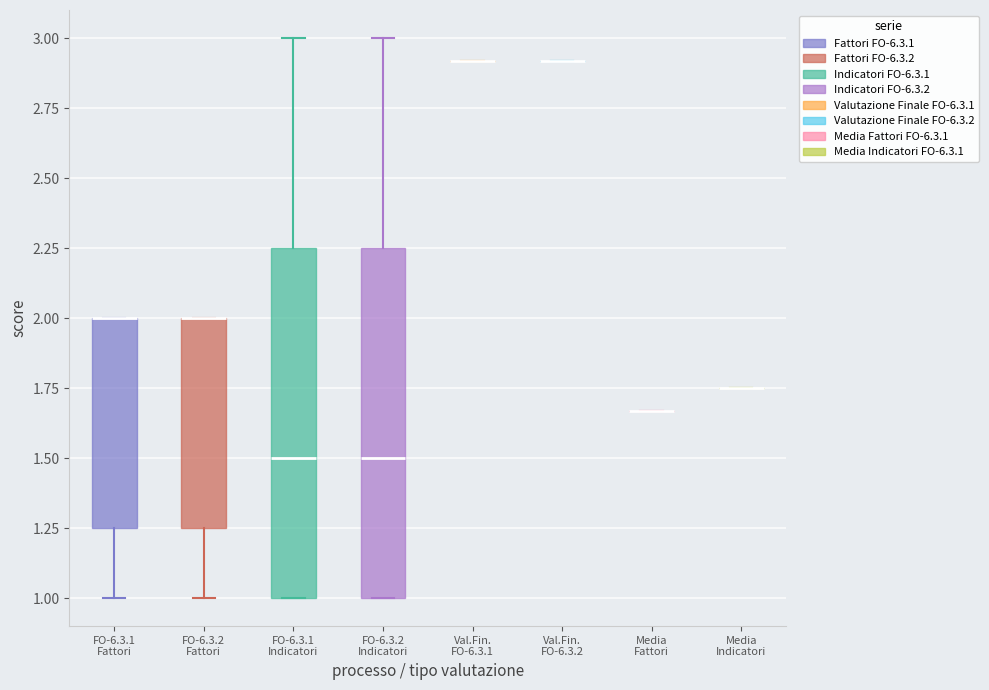

Reading left to right, transcribe this box plot: for each box, give where its median line is, the range the box spans, and where its two whiskers end, as read against the y-axis. The values are not printed on the chart, so give them approximately, as read against the axis.

FO-6.3.1 Fattori: median 2.00 (drawn on the box's upper edge), box 1.25 to 2.00, whiskers 1.00 to 2.00
FO-6.3.2 Fattori: median 2.00 (drawn on the box's upper edge), box 1.25 to 2.00, whiskers 1.00 to 2.00
FO-6.3.1 Indicatori: median 1.50, box 1.00 to 2.25, whiskers 1.00 to 3.00
FO-6.3.2 Indicatori: median 1.50, box 1.00 to 2.25, whiskers 1.00 to 3.00
Val.Fin. FO-6.3.1: box collapsed to a line at 2.90, whiskers 2.90 to 2.90
Val.Fin. FO-6.3.2: box collapsed to a line at 2.90, whiskers 2.90 to 2.90
Media Fattori: box collapsed to a line at 1.65, whiskers 1.65 to 1.65
Media Indicatori: box collapsed to a line at 1.75, whiskers 1.75 to 1.75